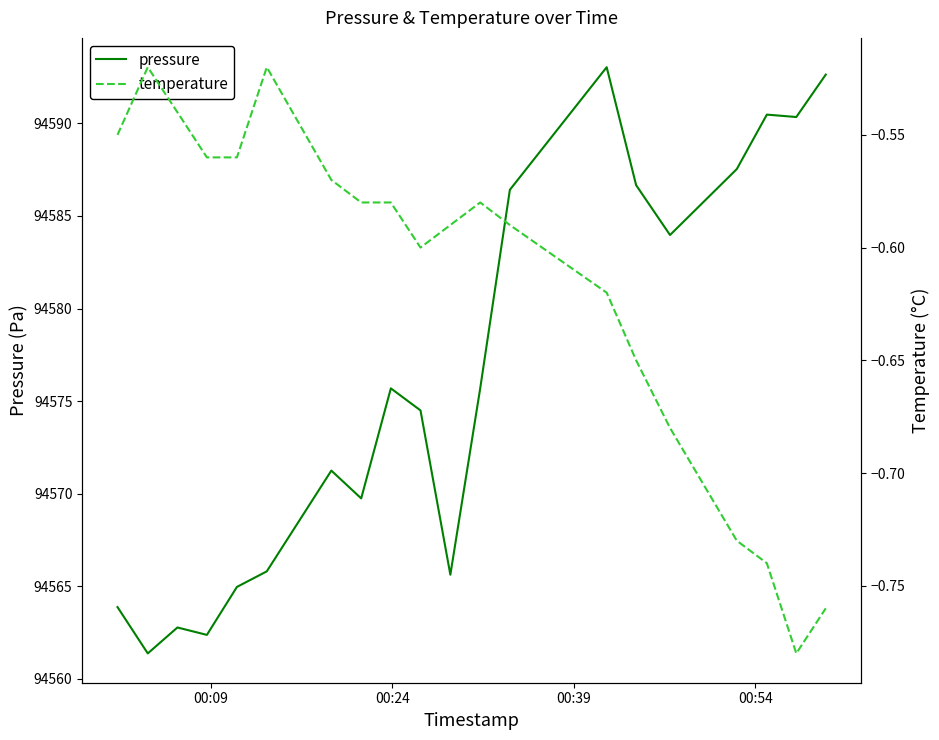

What is the value of the temperature point at the 1st from the left?

-0.6